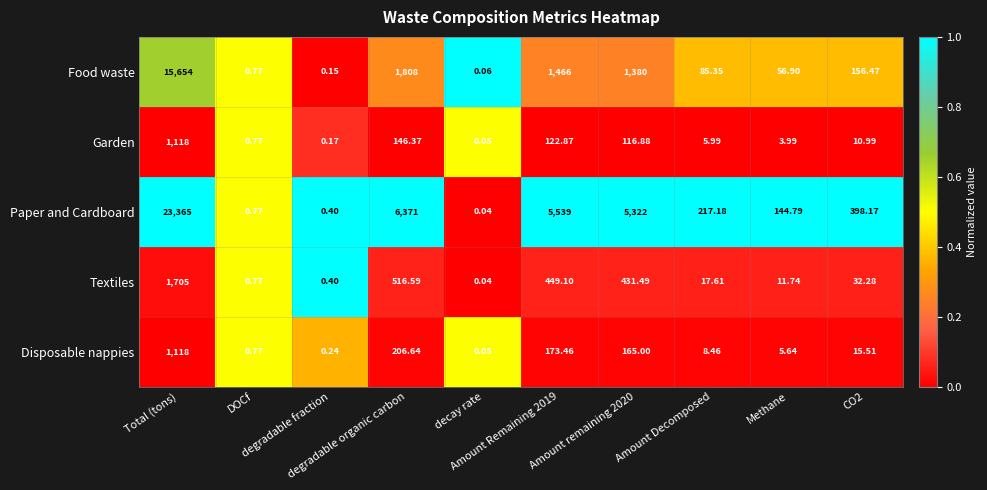

Which series has the largest range (max minus min)?

Paper and Cardboard